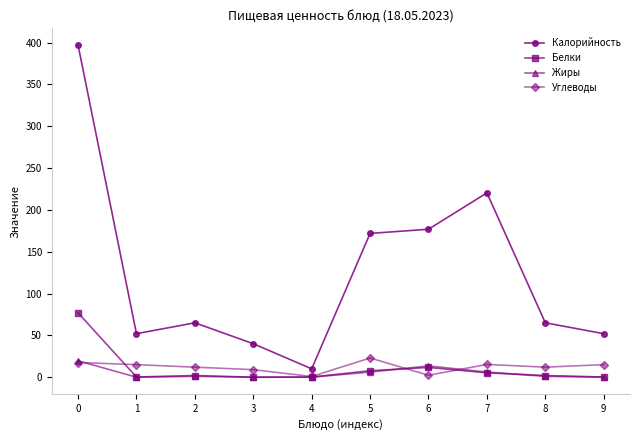

What is the minimum value for Калорийность?

10.0